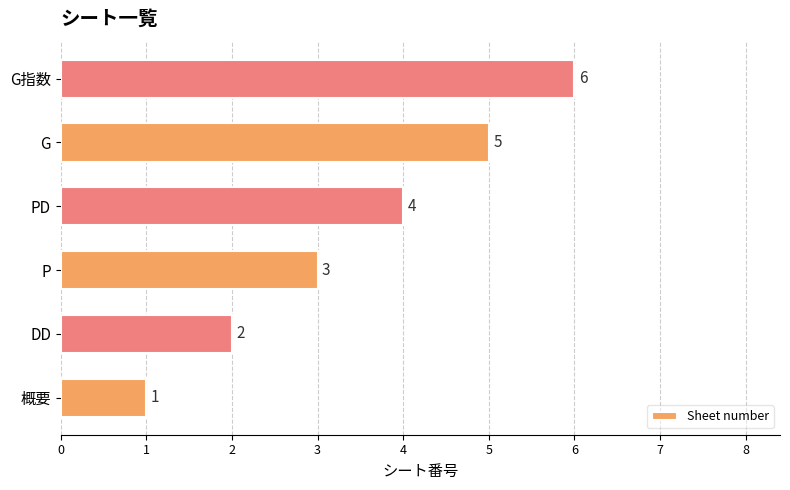

The value at P is 2. True or false?

False